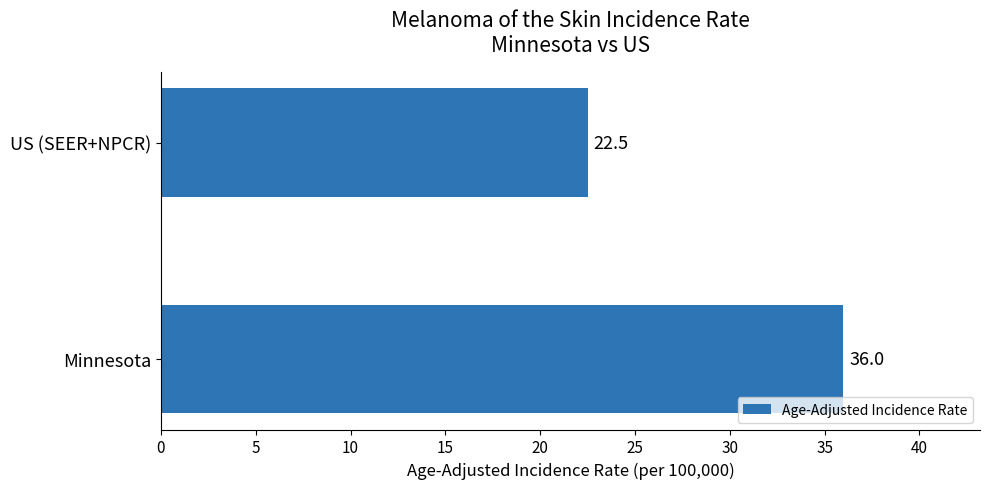

What is the difference between the values at Minnesota and US (SEER+NPCR)?

13.5